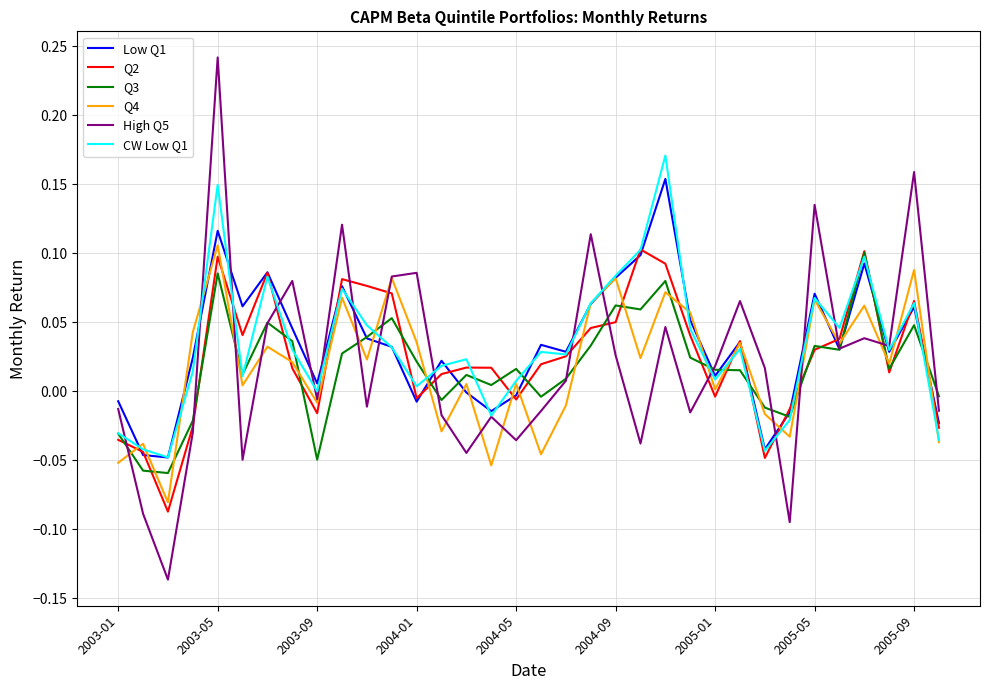

Which series has the widest spread of values?

High Q5